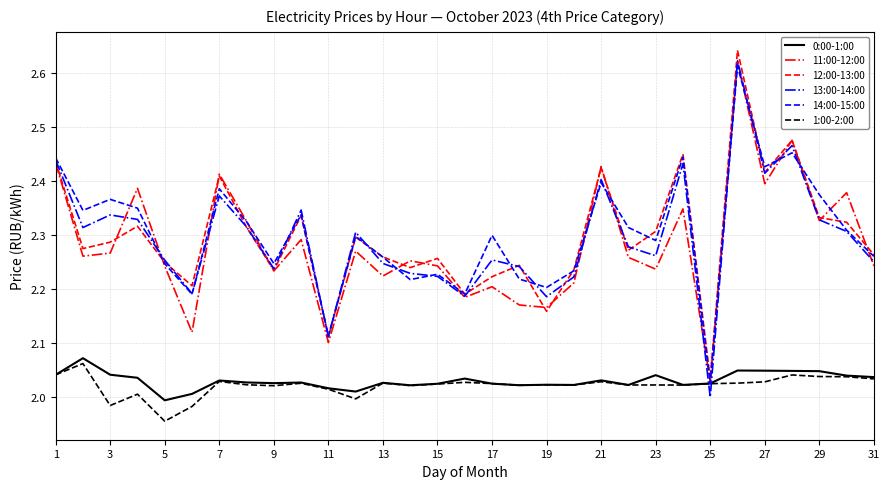

Does the chart display data point markers on the line(s)?

No